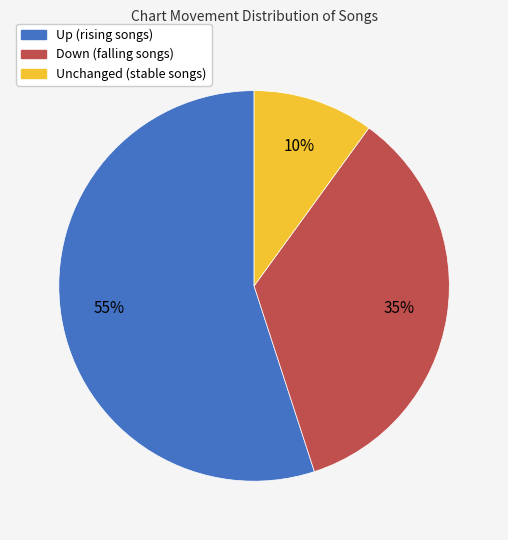

Is there a majority slice in this chart?

Yes